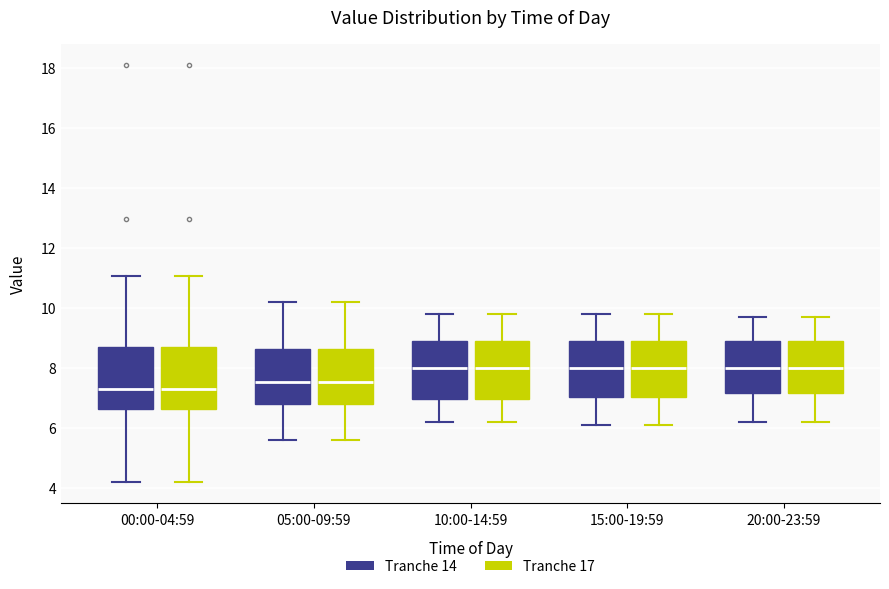

Reading left to right, transcribe this box plot: for each box, give where its median line is, the range the box spans, and where its two whiskers end, as read against the y-axis. The values are not printed on the chart, so give them approximately, as read against the axis.

00:00-04:59 (Tranche 14): median 7.4, box 6.6 to 8.6, whiskers 4.2 to 11.0
00:00-04:59 (Tranche 17): median 7.4, box 6.6 to 8.6, whiskers 4.2 to 11.0
05:00-09:59 (Tranche 14): median 7.6, box 6.8 to 8.6, whiskers 5.6 to 10.2
05:00-09:59 (Tranche 17): median 7.6, box 6.8 to 8.6, whiskers 5.6 to 10.2
10:00-14:59 (Tranche 14): median 8.0, box 7.0 to 9.0, whiskers 6.2 to 9.8
10:00-14:59 (Tranche 17): median 8.0, box 7.0 to 9.0, whiskers 6.2 to 9.8
15:00-19:59 (Tranche 14): median 8.0, box 7.0 to 9.0, whiskers 6.2 to 9.8
15:00-19:59 (Tranche 17): median 8.0, box 7.0 to 9.0, whiskers 6.2 to 9.8
20:00-23:59 (Tranche 14): median 8.0, box 7.2 to 9.0, whiskers 6.2 to 9.8
20:00-23:59 (Tranche 17): median 8.0, box 7.2 to 9.0, whiskers 6.2 to 9.8